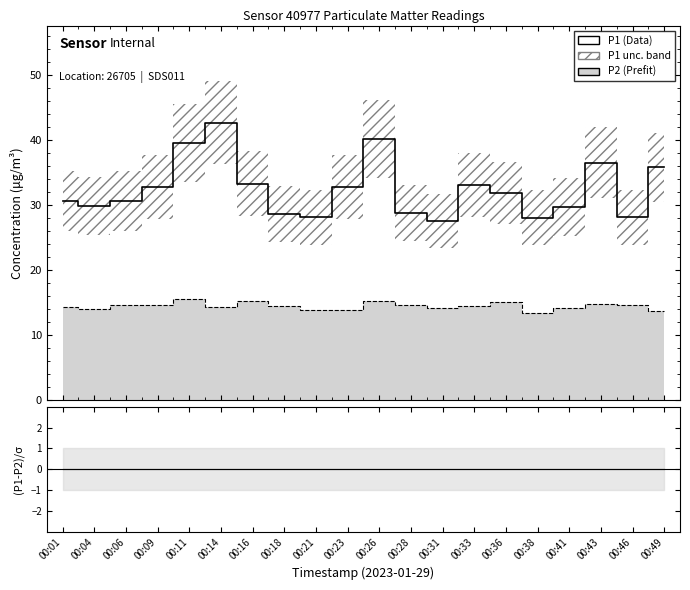

What is the sum of the (P1-P2)/σ values at 00:18 and 00:14?

23.4